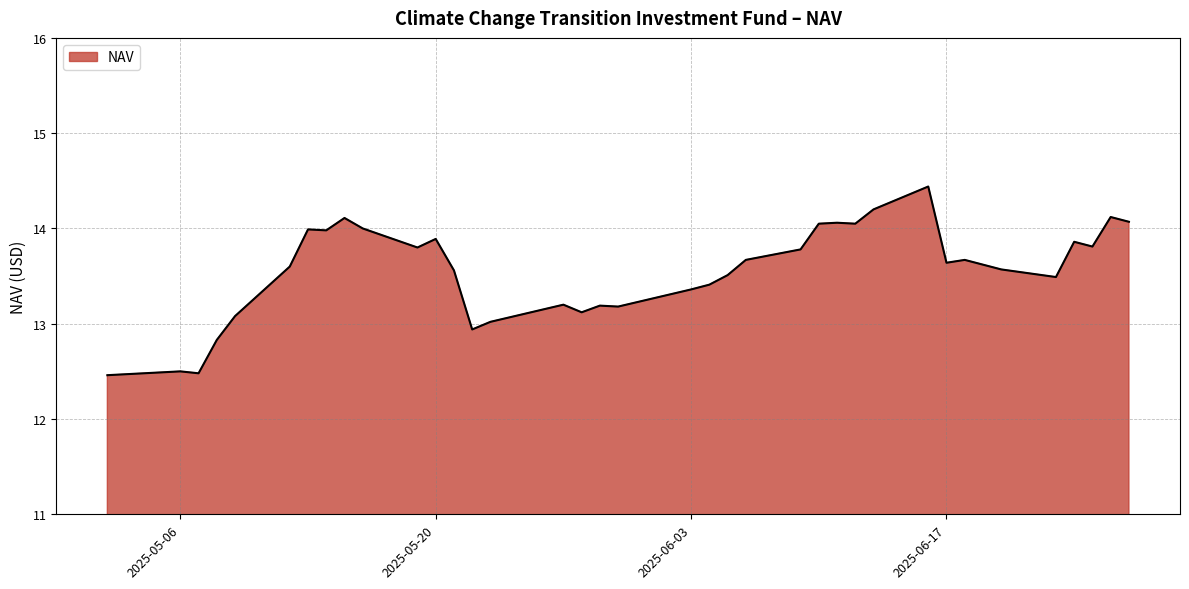

What is the difference between the maximum and minimum values?

2.0